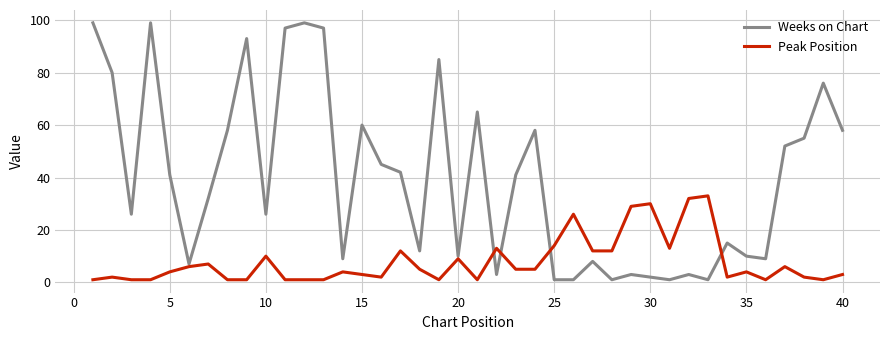

Does the chart display data point markers on the line(s)?

No